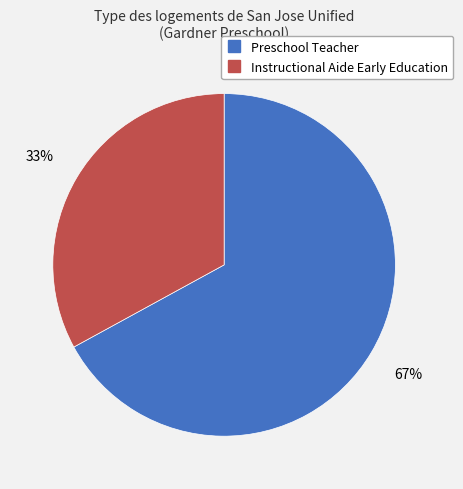

What percentage is the Instructional Aide Early Education slice, to the nearest percent?

33%